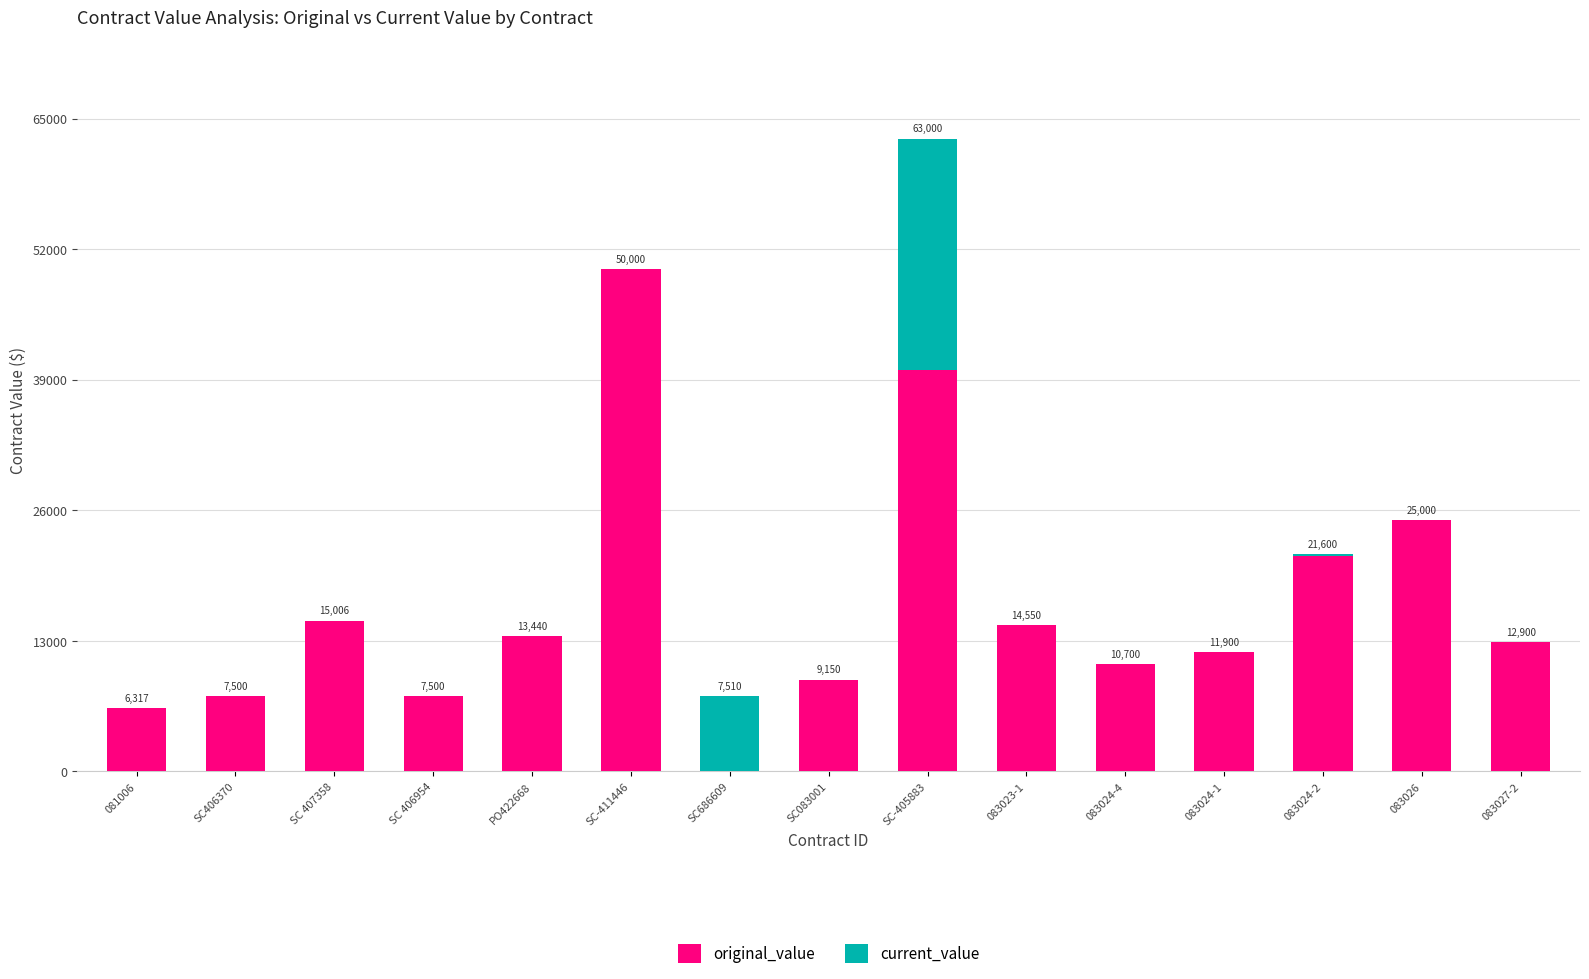

How many distinct data groups are displayed?

2